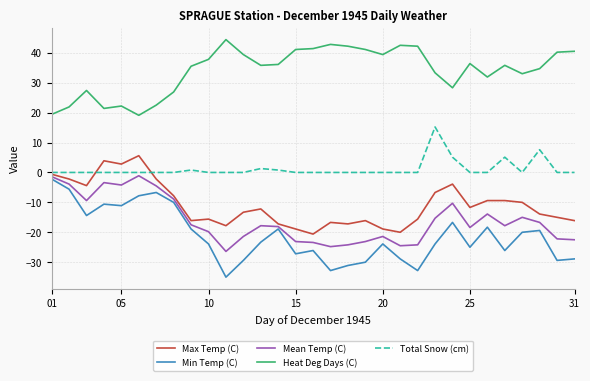

True or false: Min Temp (C) and Total Snow (cm) cross at least once.

False